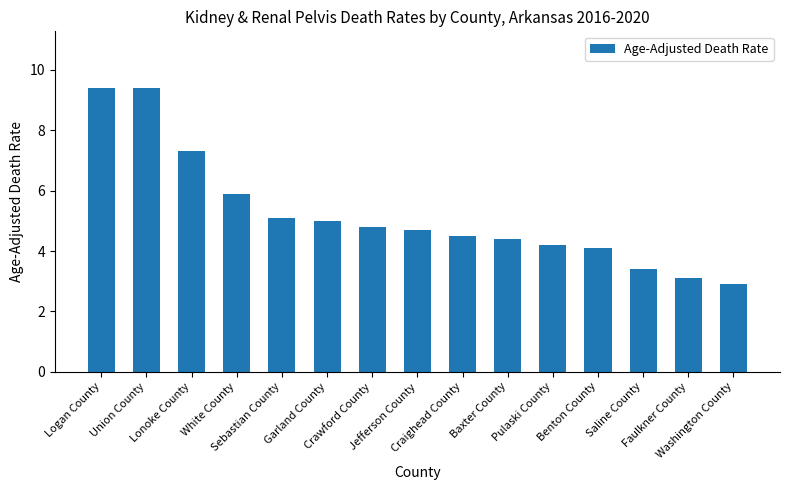

What is the average value?

5.2